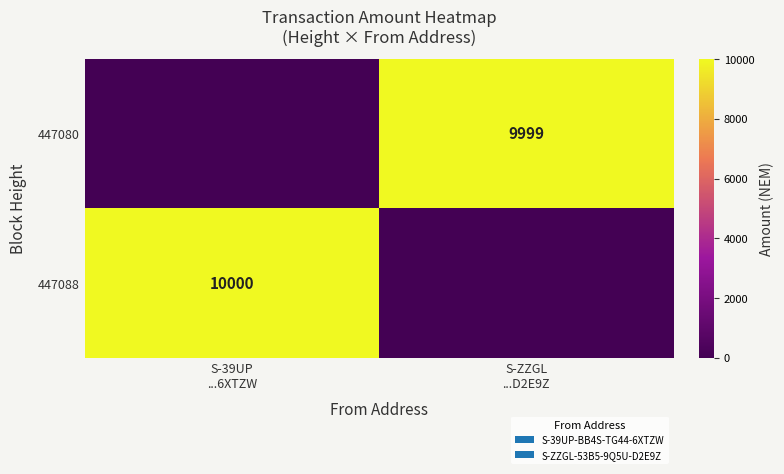

Which series changed the most between S-39UP ...6XTZW and S-ZZGL ...D2E9Z?

447088